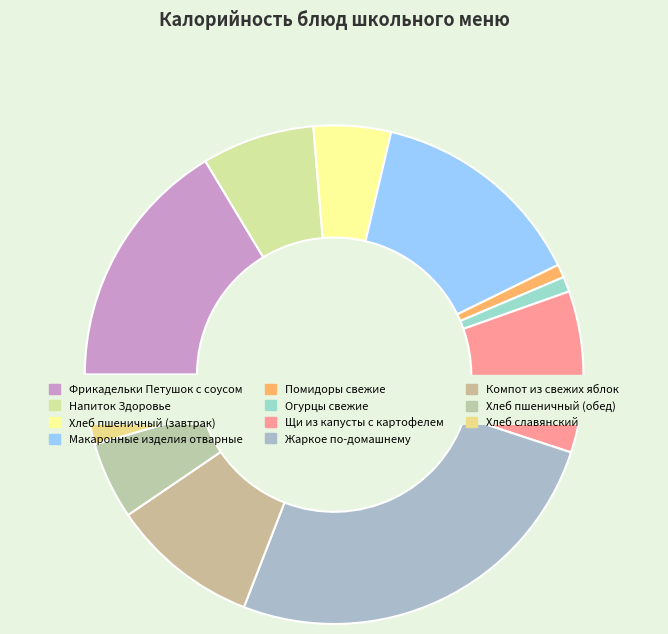

Which slice is the largest?

Жаркое по-домашнему